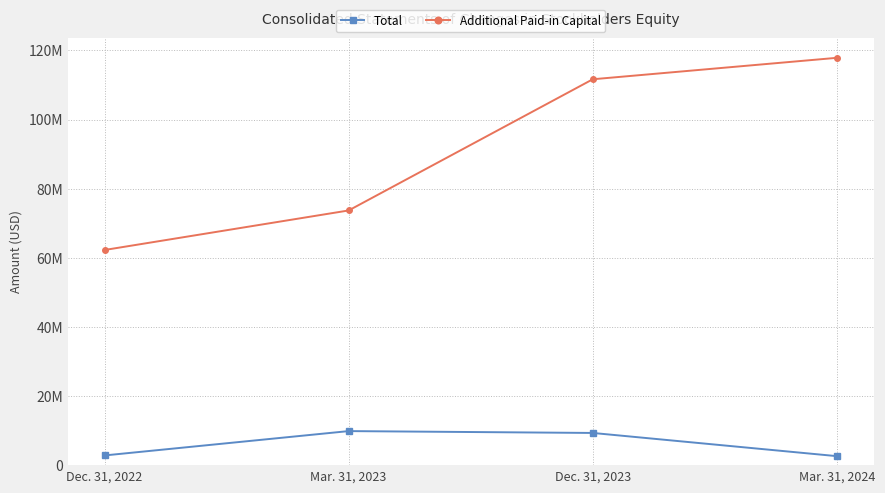

What is the label of the 4th point from the left?

Mar. 31, 2024